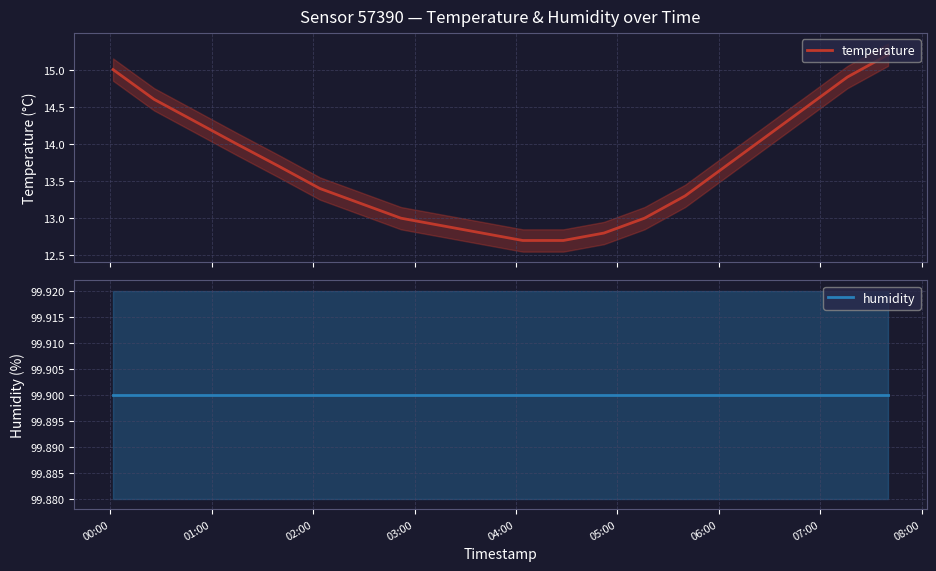

Reading right to left, what are all the values shown in this chart?

temperature: 15.2	14.9	14.5	14.1	13.7	13.3	13.0	12.8	12.7	12.7	12.8	12.9	13.0	13.2	13.4	13.7	14.0	14.3	14.6	15.0
humidity: 99.9	99.9	99.9	99.9	99.9	99.9	99.9	99.9	99.9	99.9	99.9	99.9	99.9	99.9	99.9	99.9	99.9	99.9	99.9	99.9